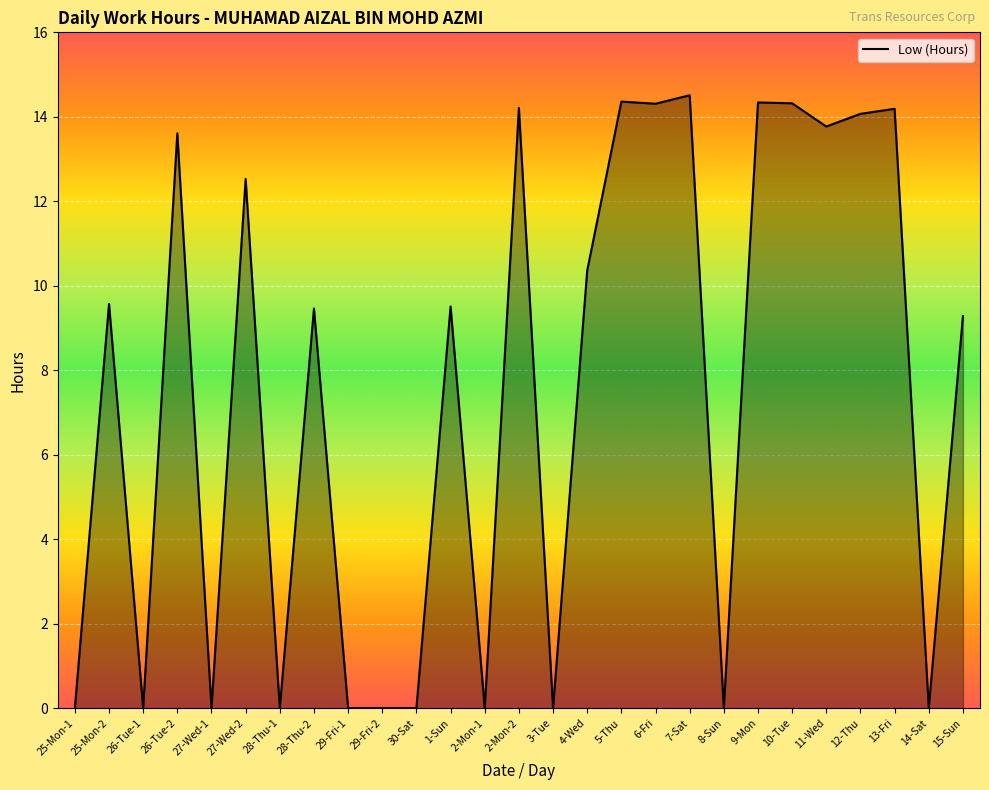

Approximately how many times larger is the value at 6-Fri compared to 11-Wed?

1.0